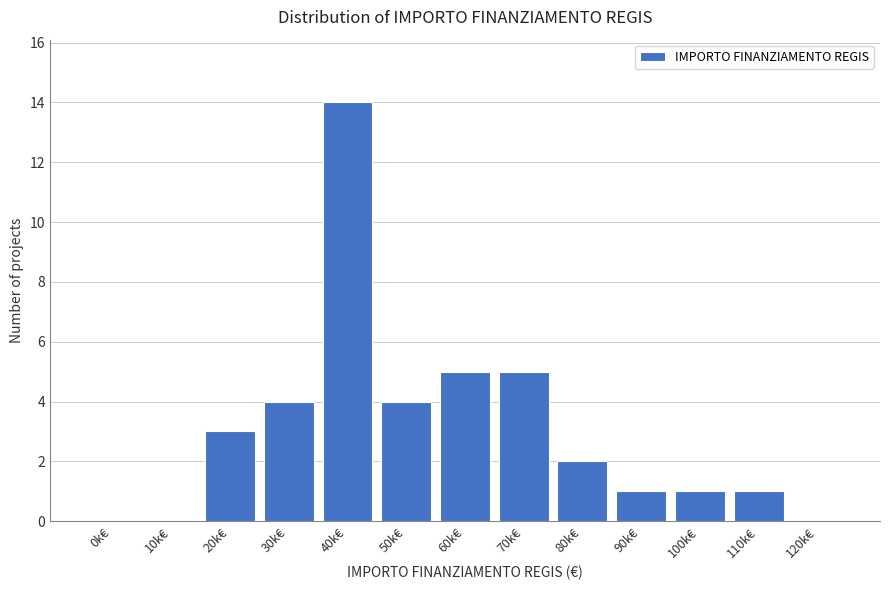

Reading left to right, what are all the values shown in this chart?

0k€=0	10k€=0	20k€=3	30k€=4	40k€=14	50k€=4	60k€=5	70k€=5	80k€=2	90k€=1	100k€=1	110k€=1	120k€=0